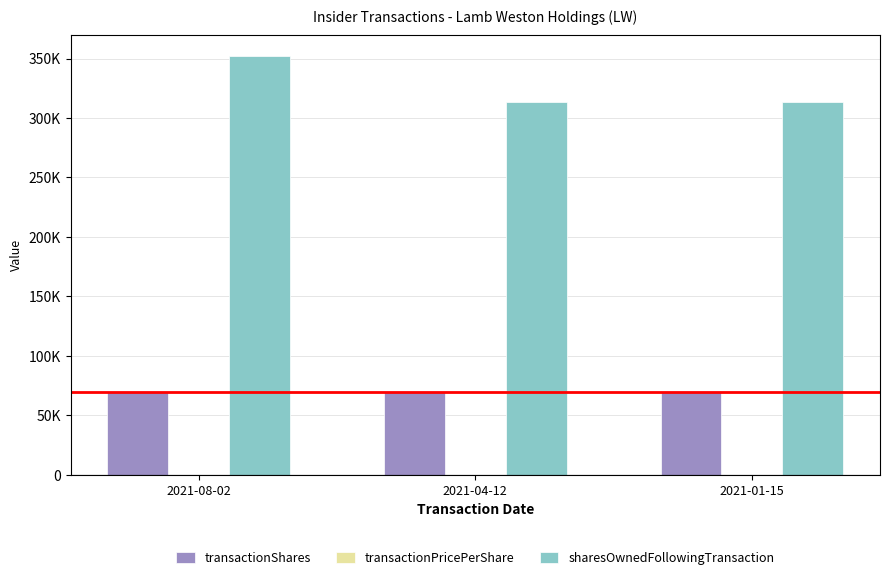

What position from the left is 2021-04-12?

2